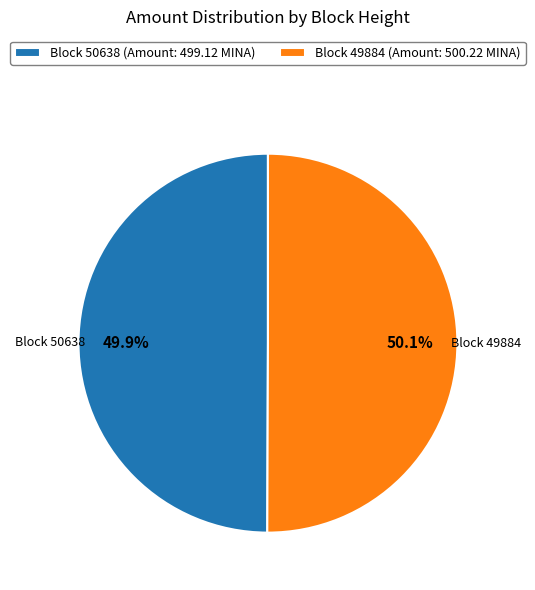

Is there a majority slice in this chart?

Yes